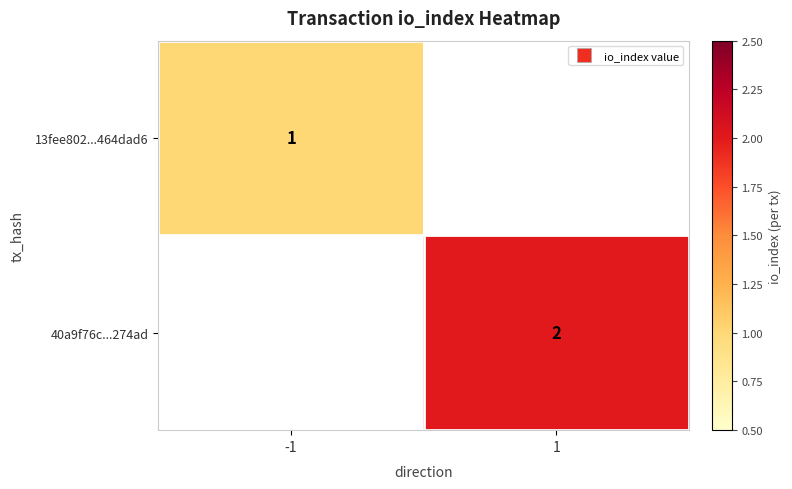

What is the approximate value of 40a9f76c...274ad at 1?

2.0